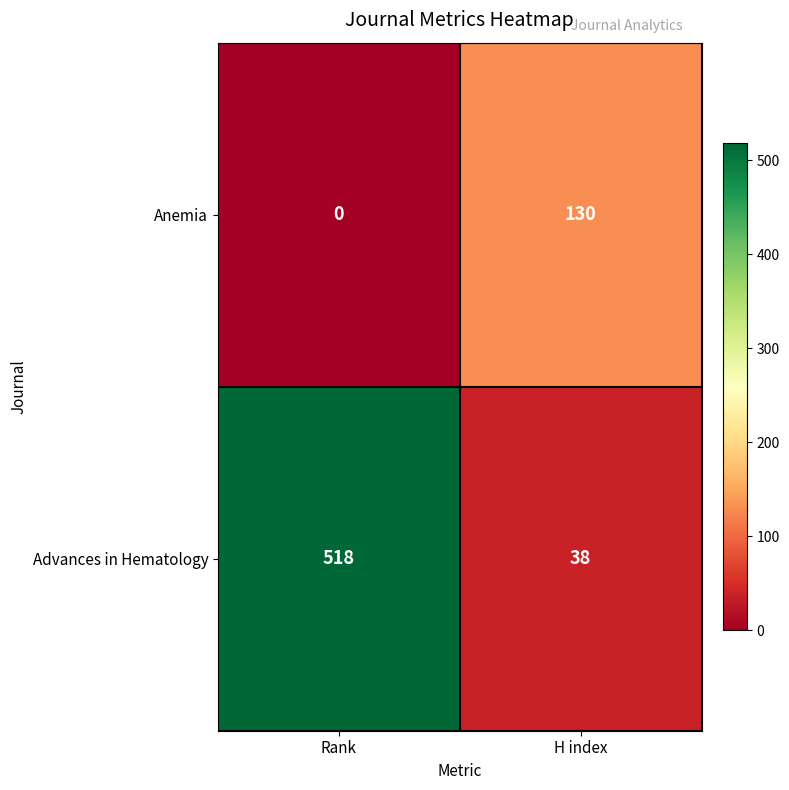

What is the approximate value of Advances in Hematology at Rank?

518